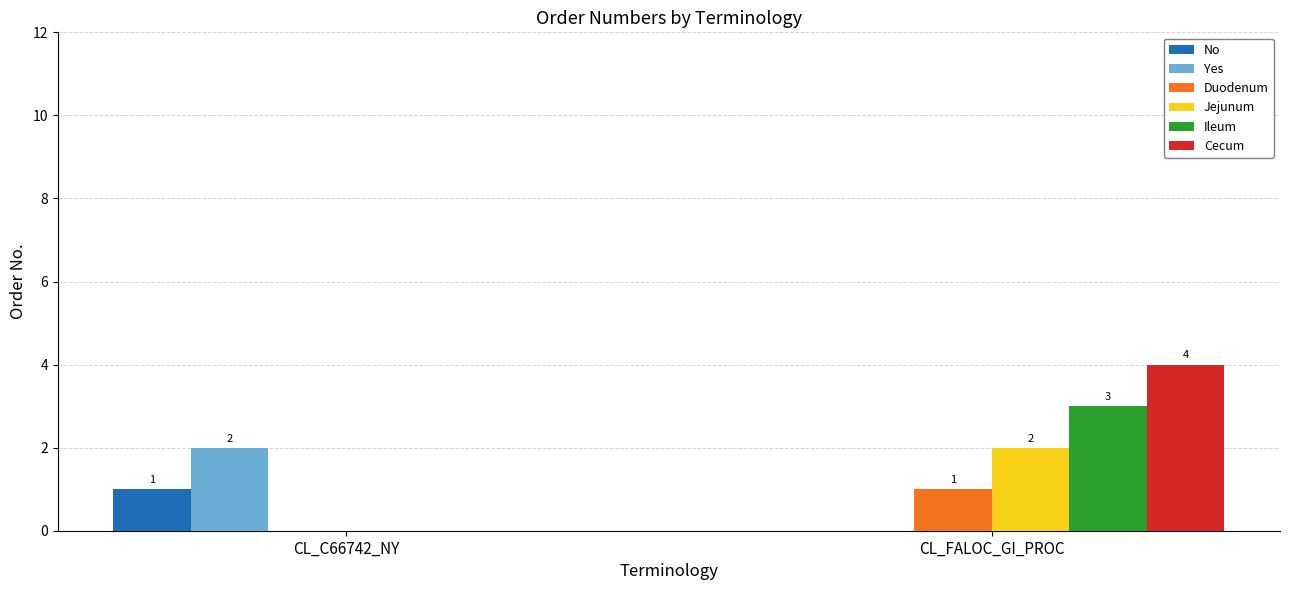

The Yes series shows -1 at CL_FALOC_GI_PROC. True or false?

False